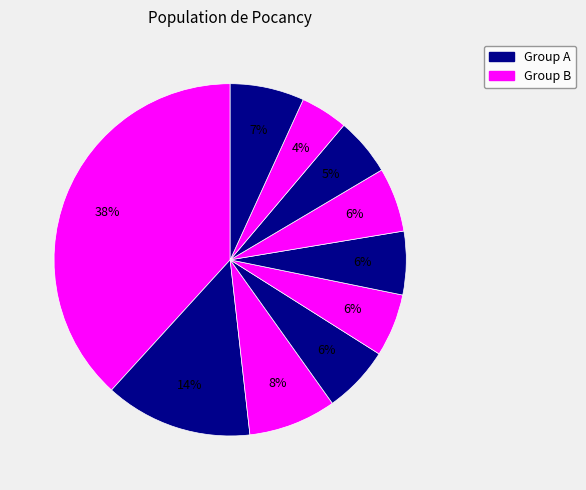

How many slices are in this pie chart?

10